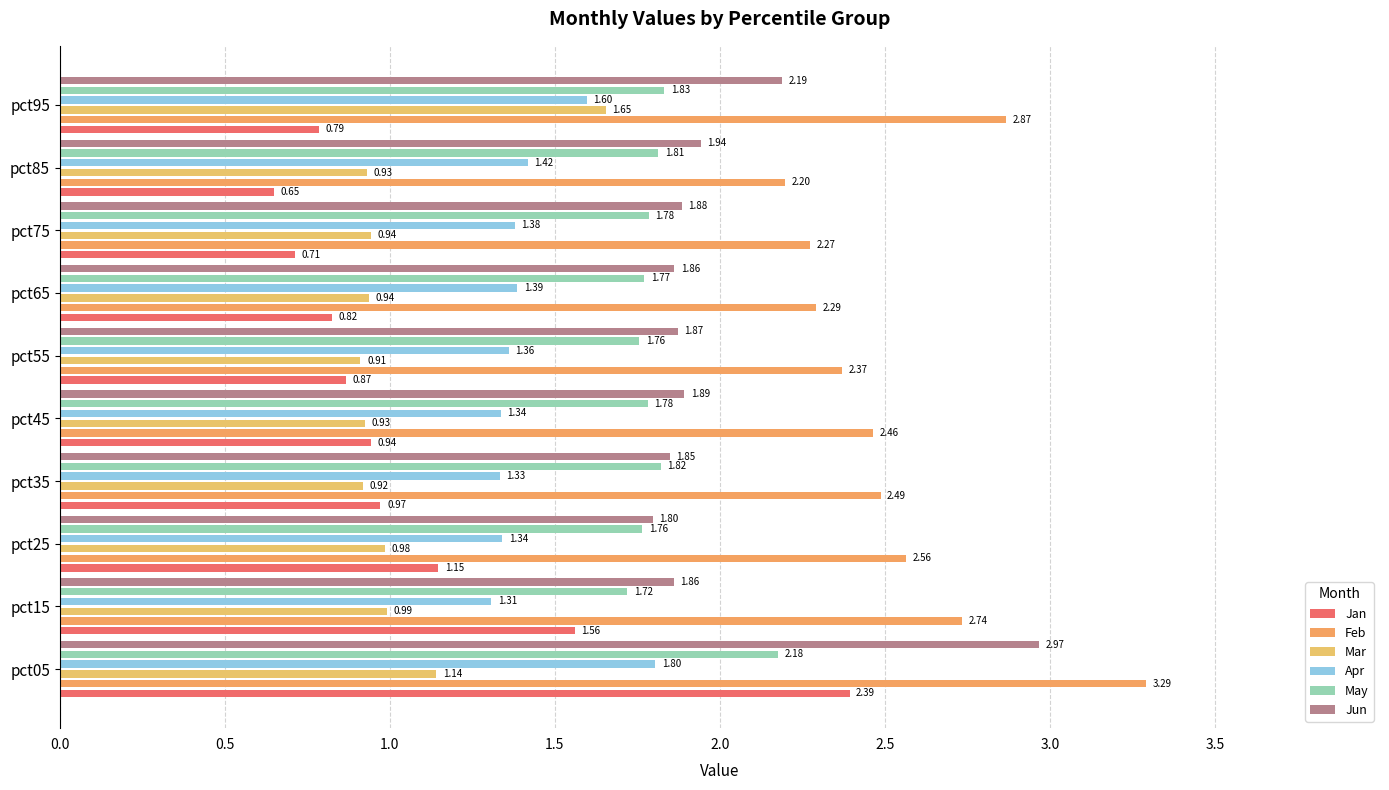

What is the label of the 5th bar from the right?

2.5